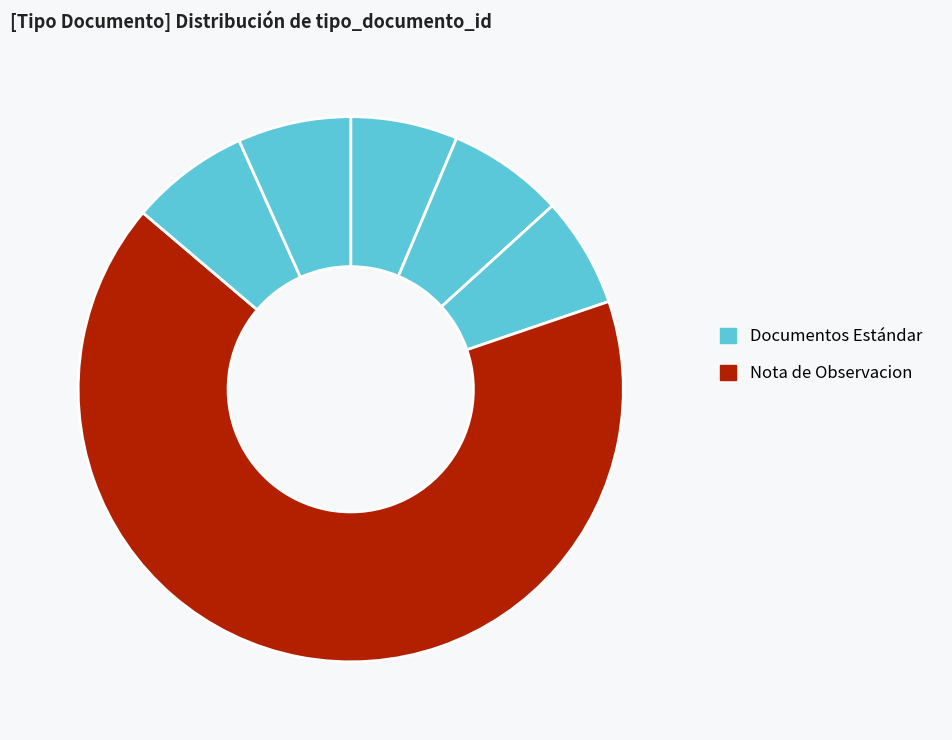

How many slices are in this pie chart?

6